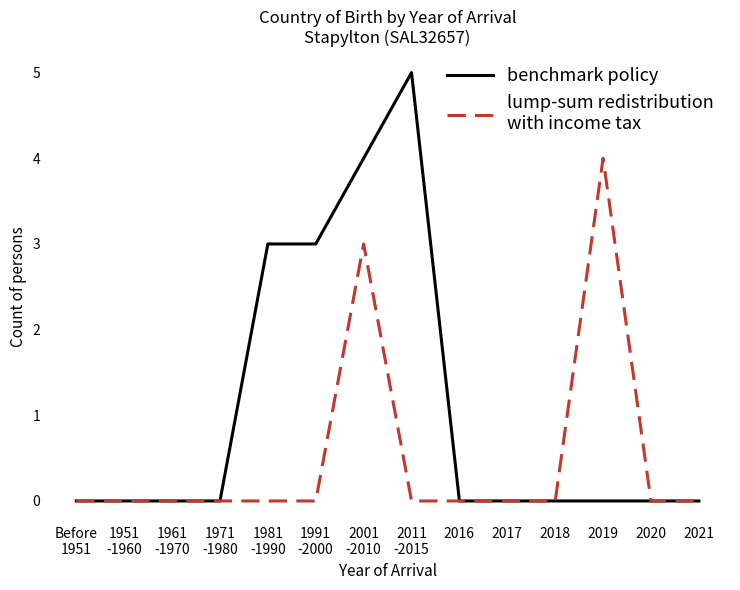

What is the greatest value displayed?

5